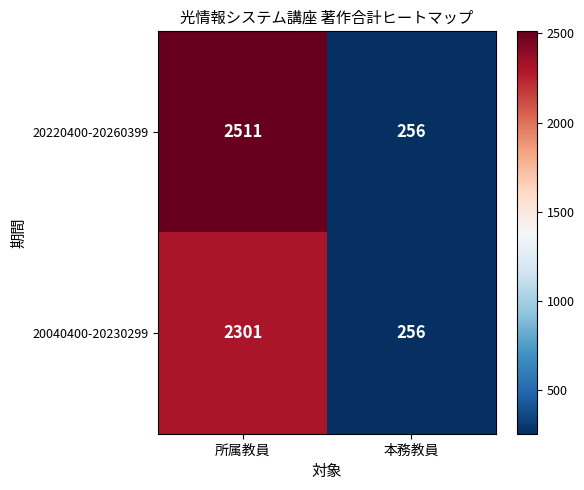

Which label corresponds to the smallest value in the chart?

本務教員